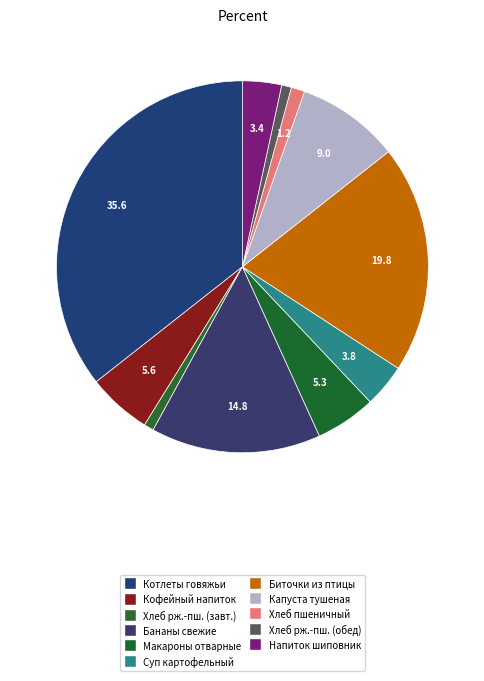

Count the number of slices in the pie.

11